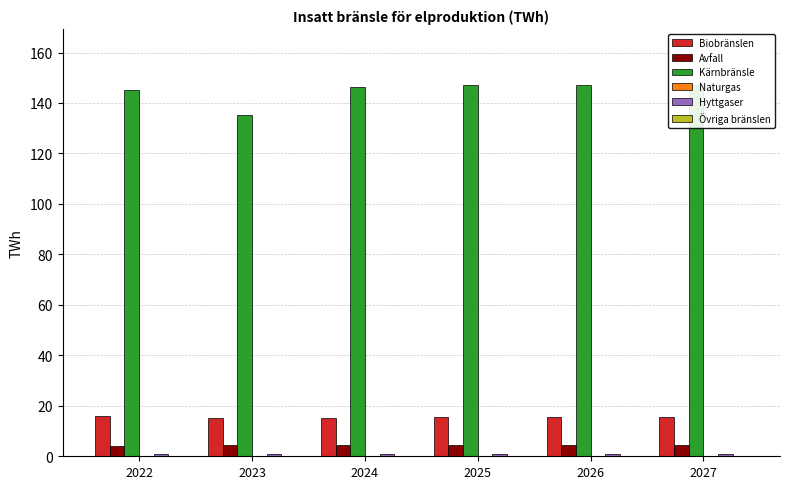

Which has a higher value, 2026 or 2022?

2022